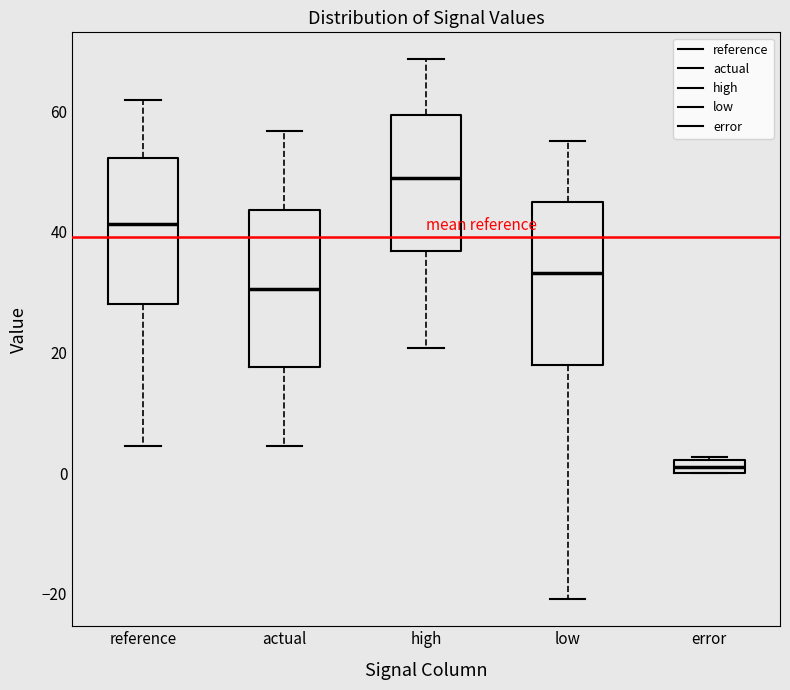

Which box's median line is the lowest?

error